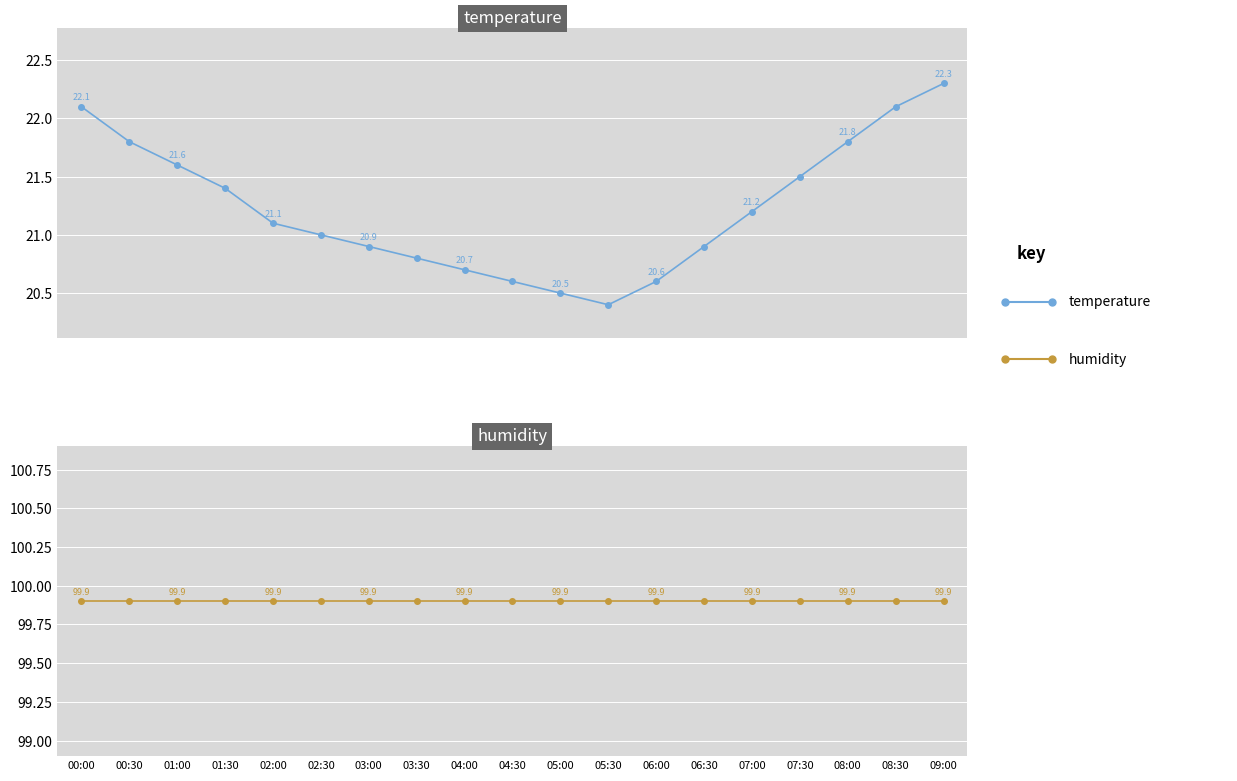

At which label does temperature reach its minimum?

05:30